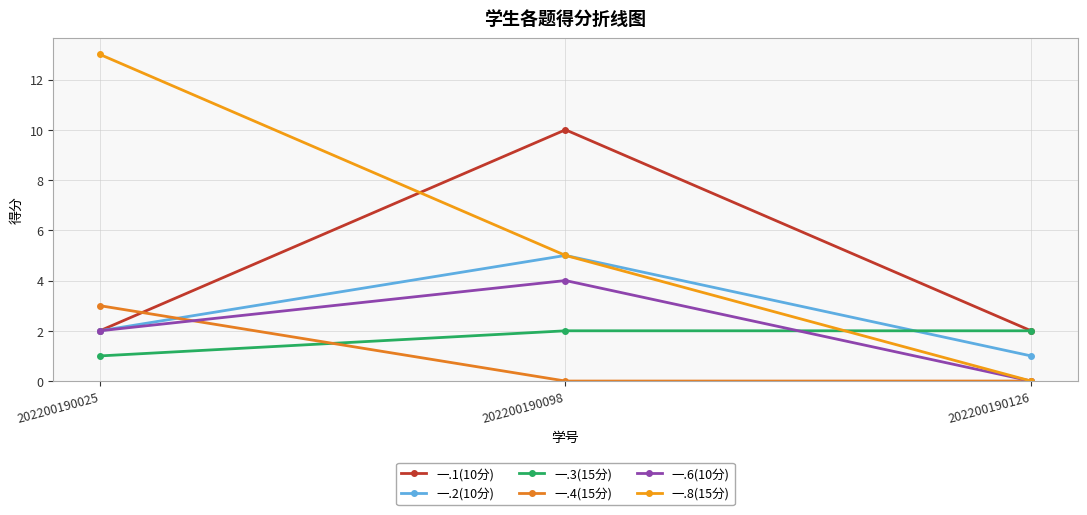

What is the value of the 一.2(10分) point at the 3rd from the left?

1